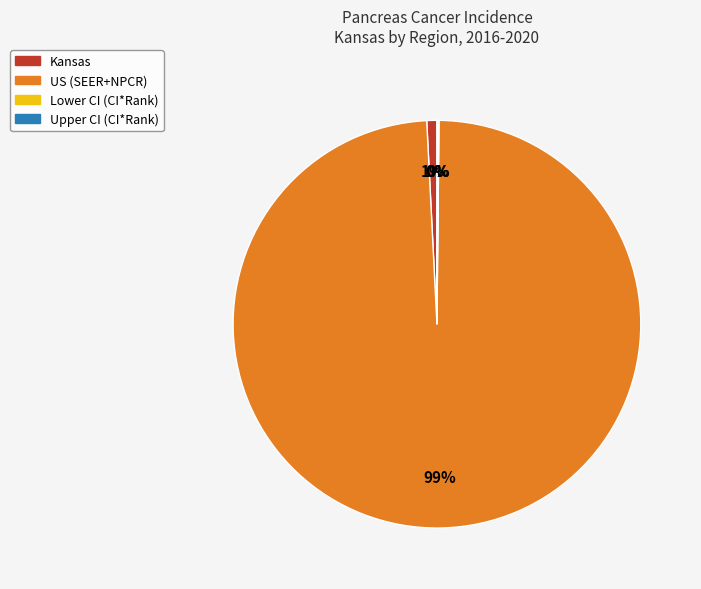

Which category has the biggest portion of the pie?

US (SEER+NPCR)